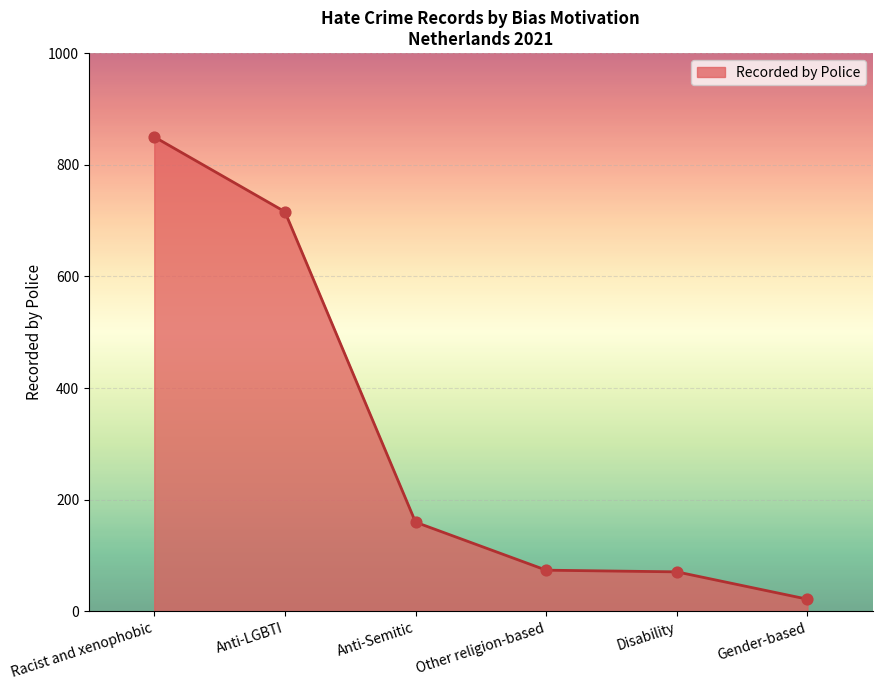

Approximately how many times larger is the value at Gender-based compared to Anti-Semitic?

0.1